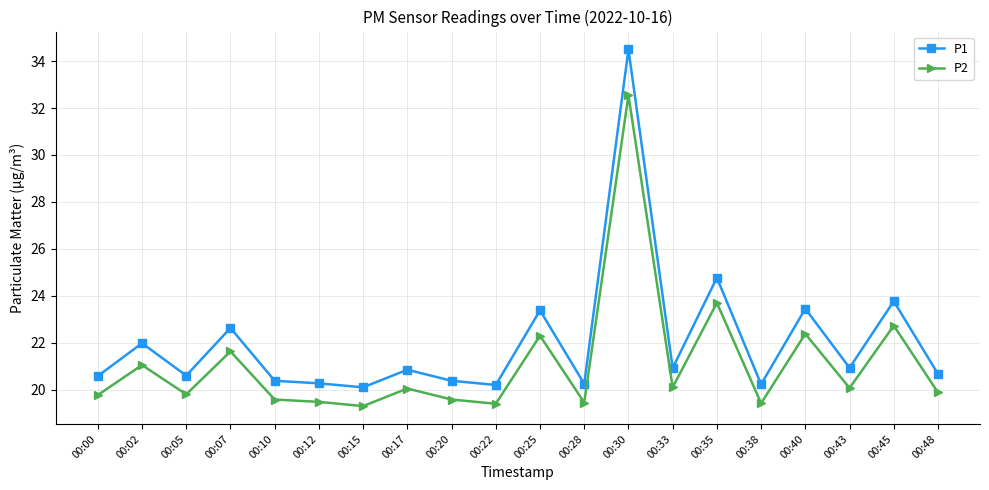

Where is the first local minimum for P2?

00:05